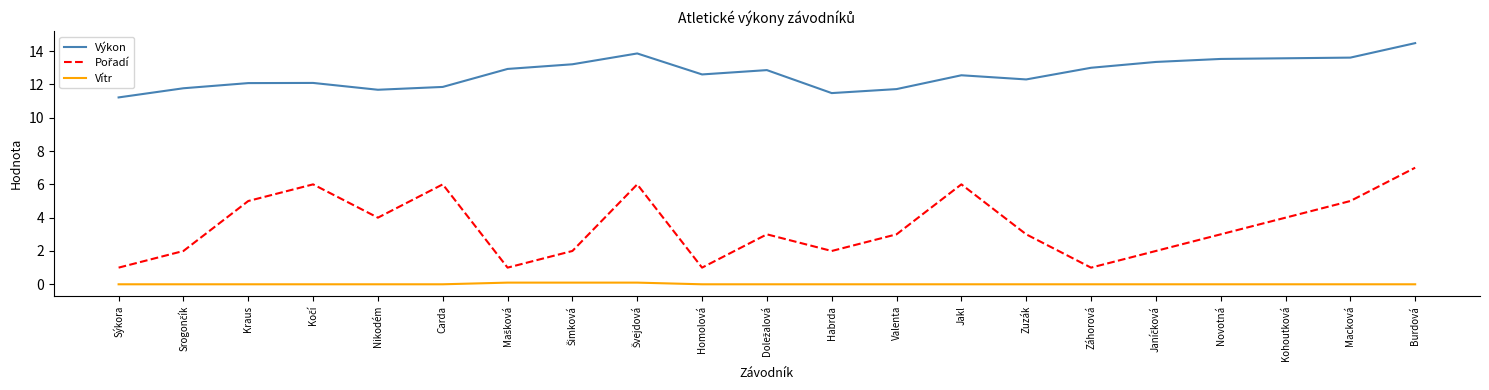

What is the spread (max minus min) of values at Macková?

13.6